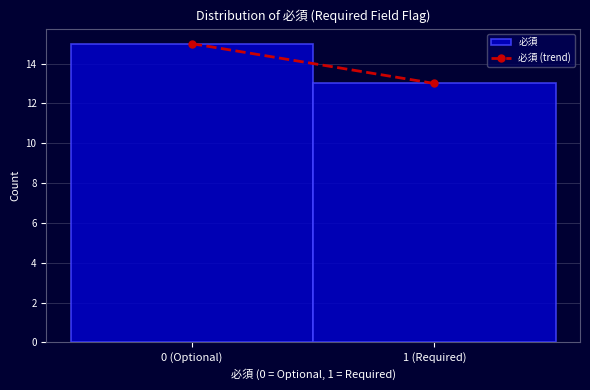

Reading left to right, list all the values displayed in this chart.

0 (Optional)=15	1 (Required)=13